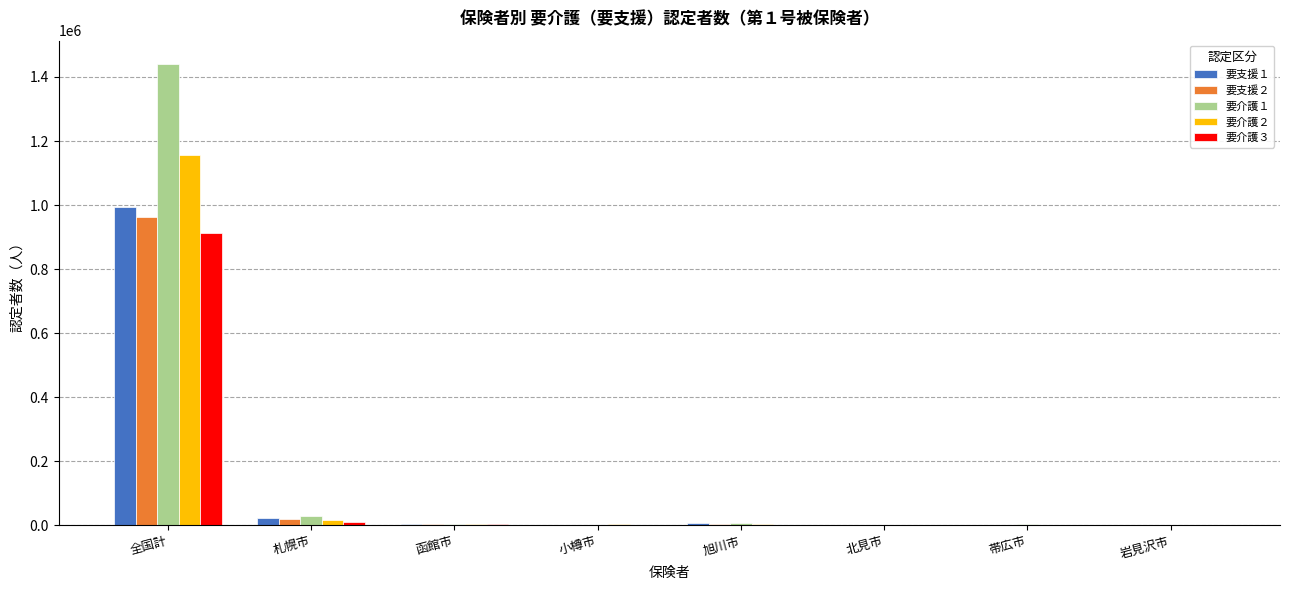

Read the 要介護１ value at 旭川市.

6417